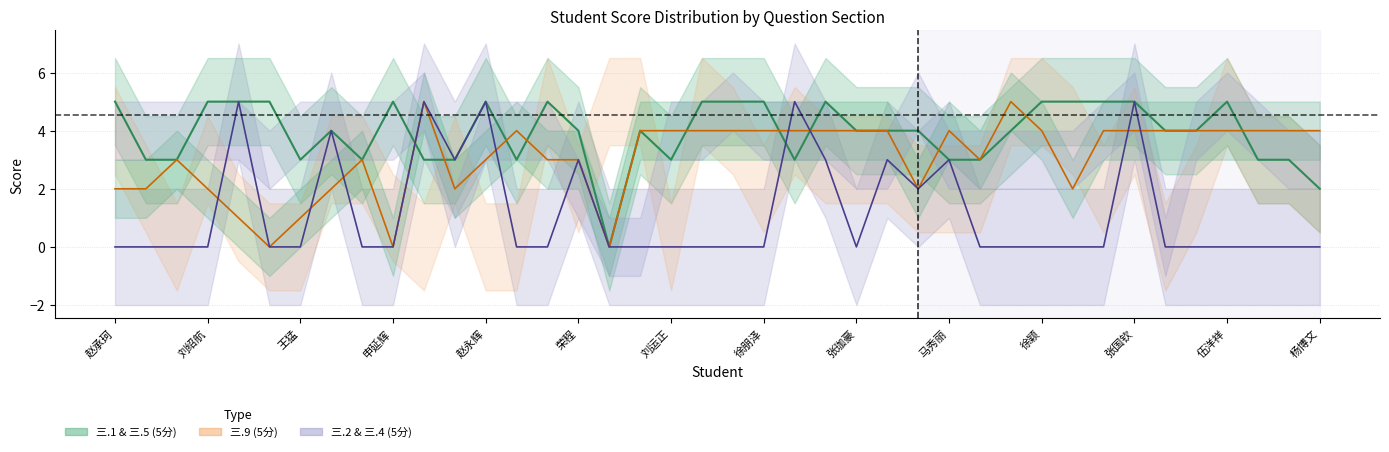

What is the approximate value of 三.1 line at 22?

3